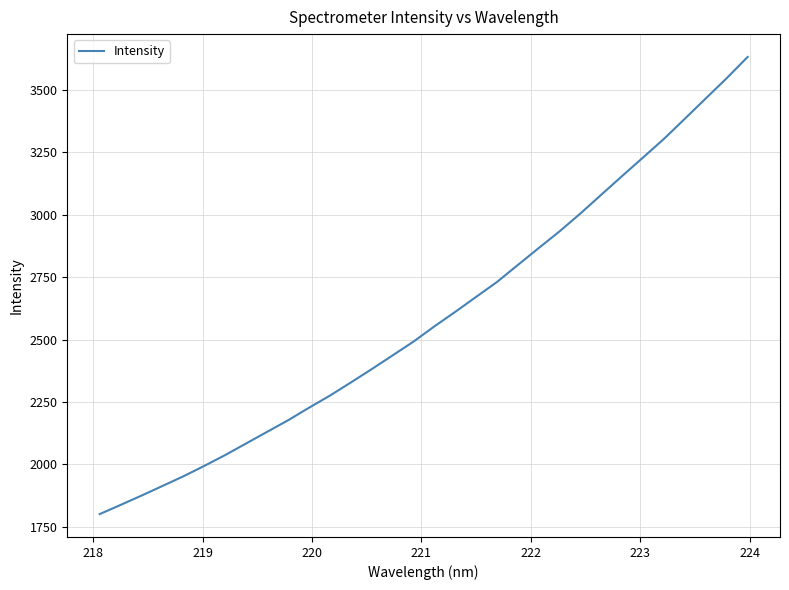

What is the difference between the maximum and minimum values?

1831.1